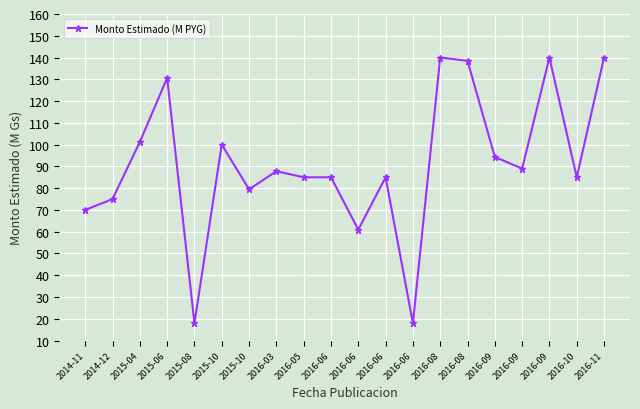

Read the value at 2016-06.

61.0